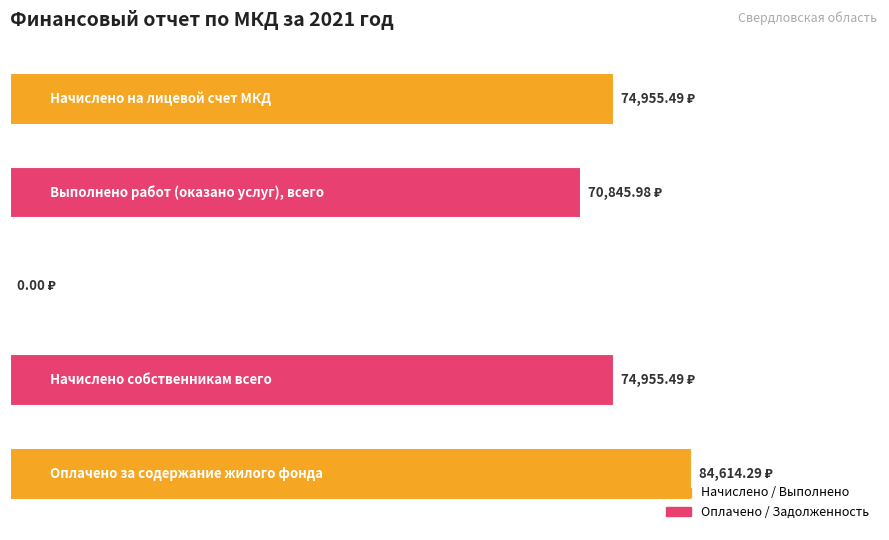

What is the average value?

61074.2